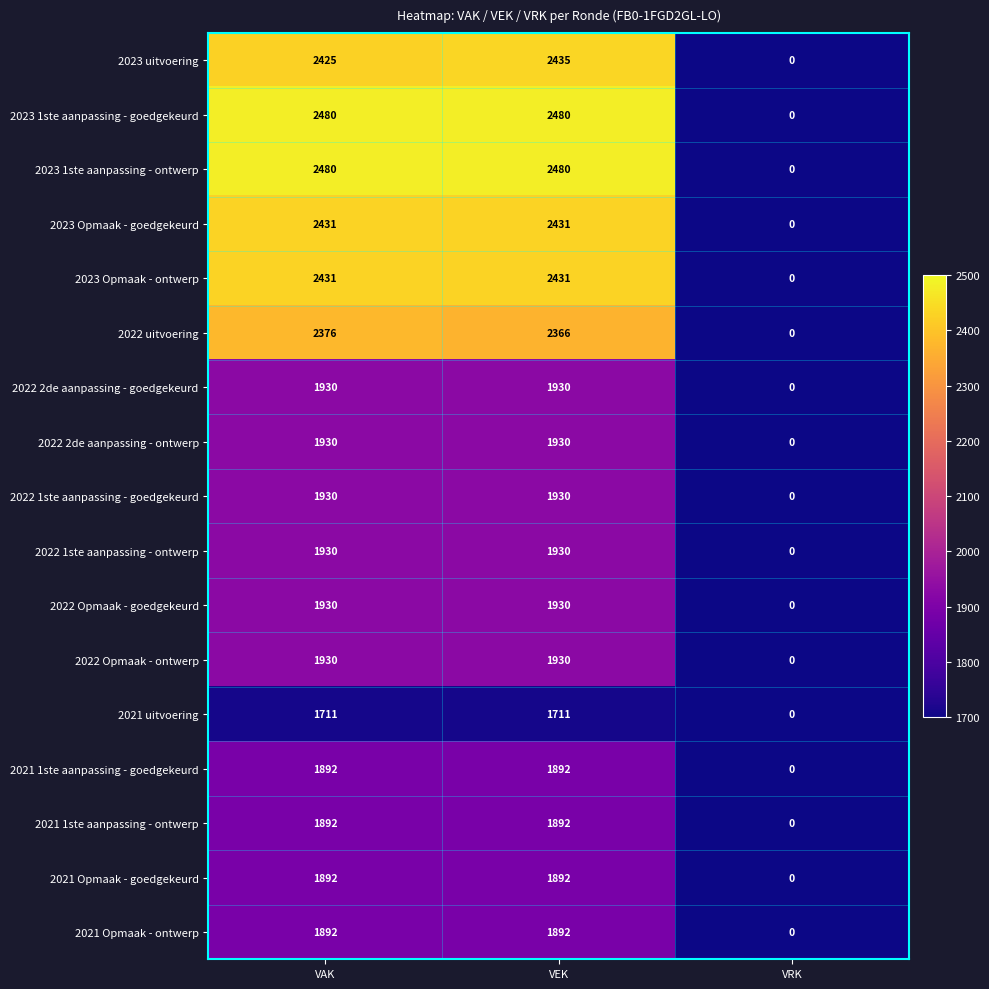

How many 2022 Opmaak - ontwerp values are between 0 and 1930?

3